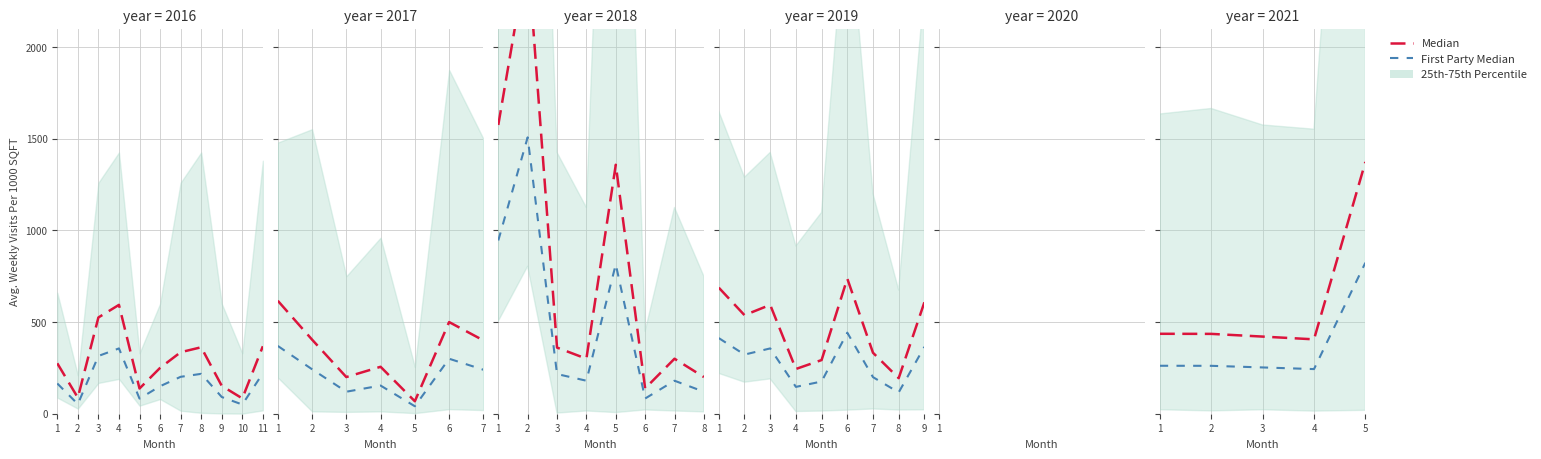

What is the difference between the Median values at 5 and 4?

967.5